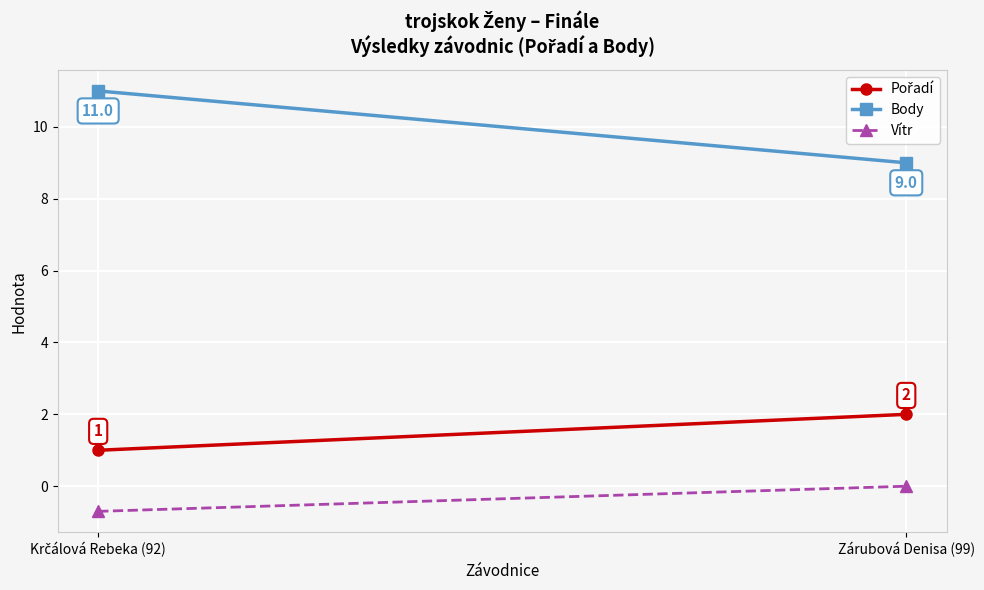

Rank the series by their maximum value, from highest to lowest.

Body, Pořadí, Vítr